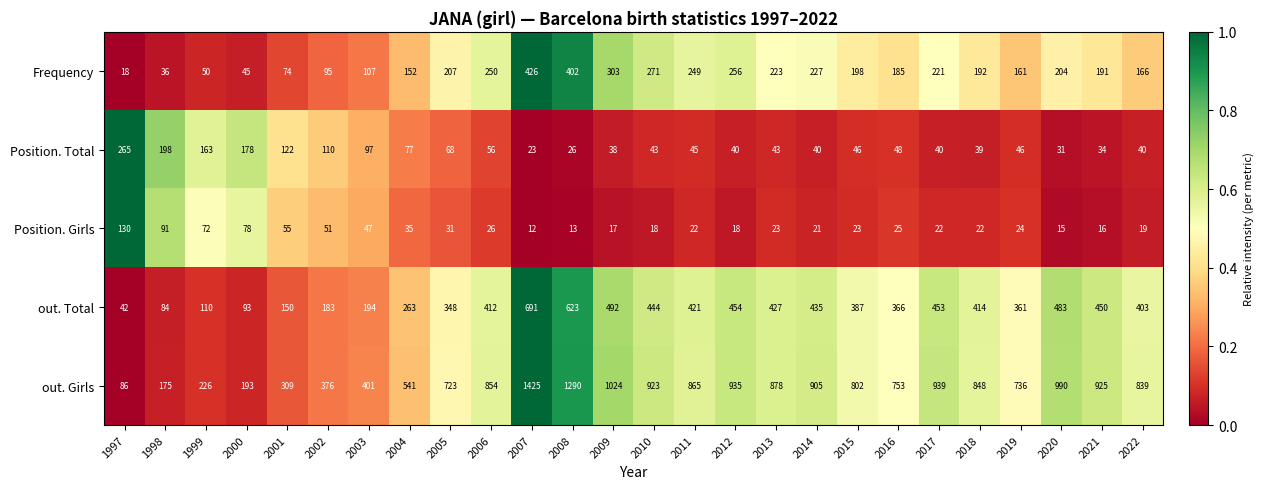

Which label corresponds to the smallest value in the chart?

2007